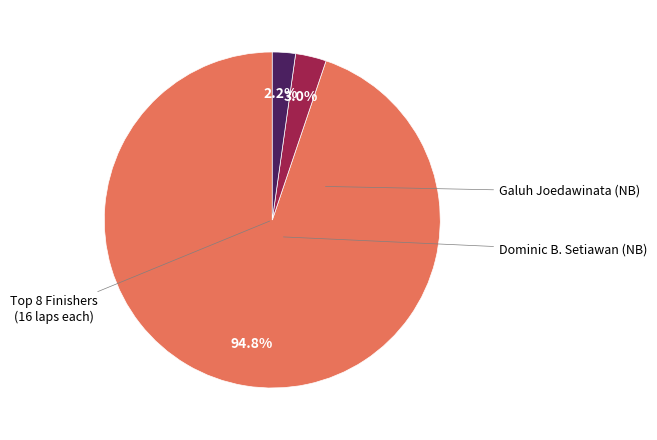

Is there a majority slice in this chart?

Yes